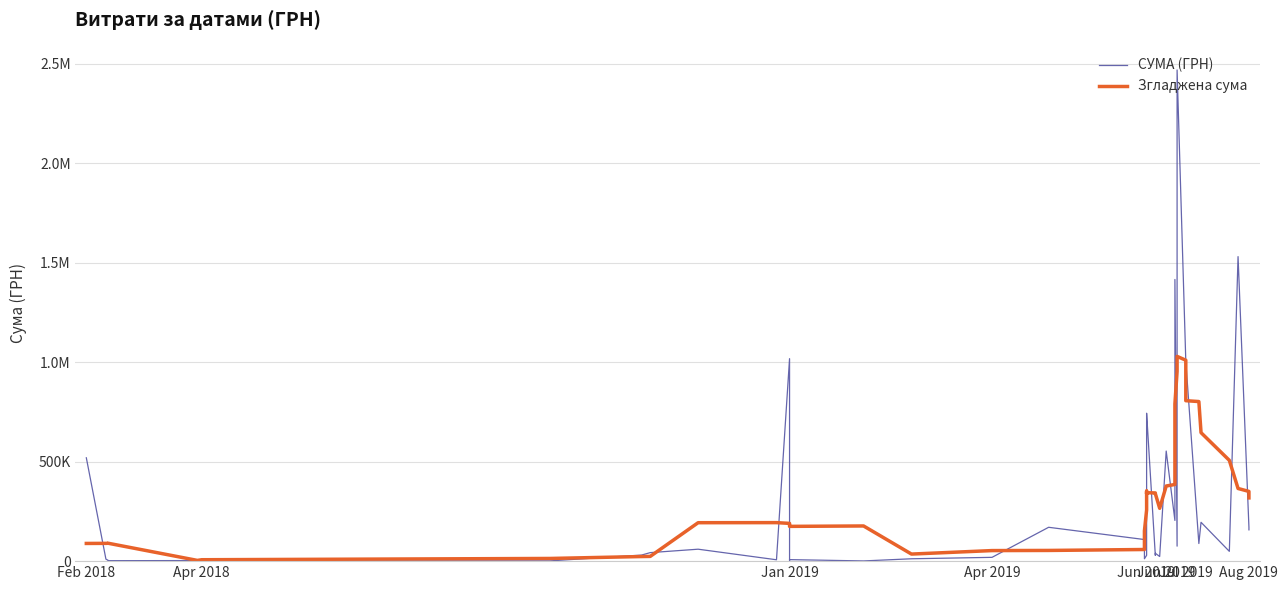

How many data points does each series have?

40